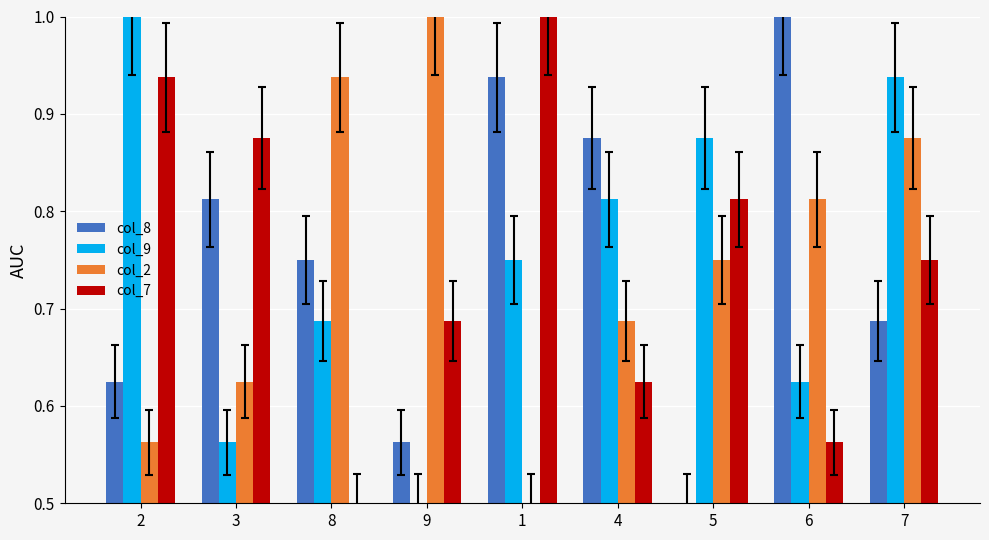

At which label is col_8 closest to 0?

5